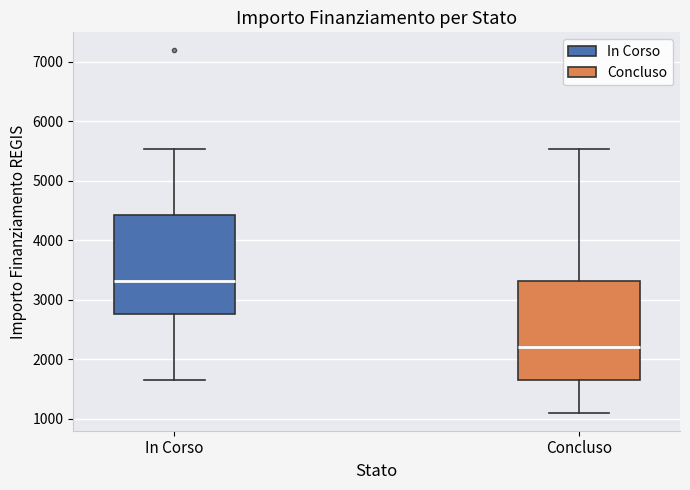

Which box's median line is the lowest?

Concluso